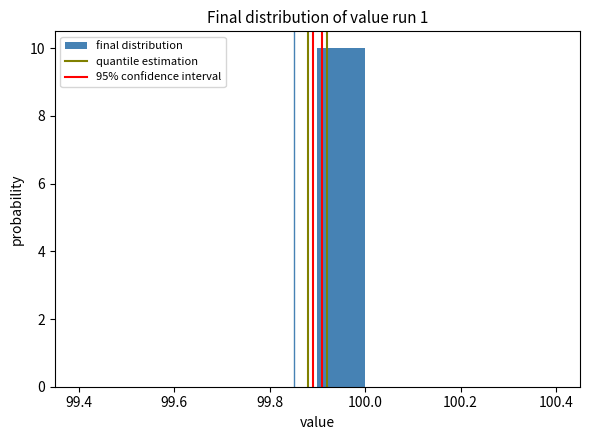

Reading left to right, list every bar in this chart as the range it spans on the x-axis followed by its height. The values are not printed on the chart, so give them approximately, as read against the axis.

99.4 to 99.5: 0
99.5 to 99.6: 0
99.6 to 99.7: 0
99.7 to 99.8: 0
99.8 to 99.9: 0
99.9 to 100.0: 10
100.0 to 100.1: 0
100.1 to 100.2: 0
100.2 to 100.3: 0
100.3 to 100.4: 0